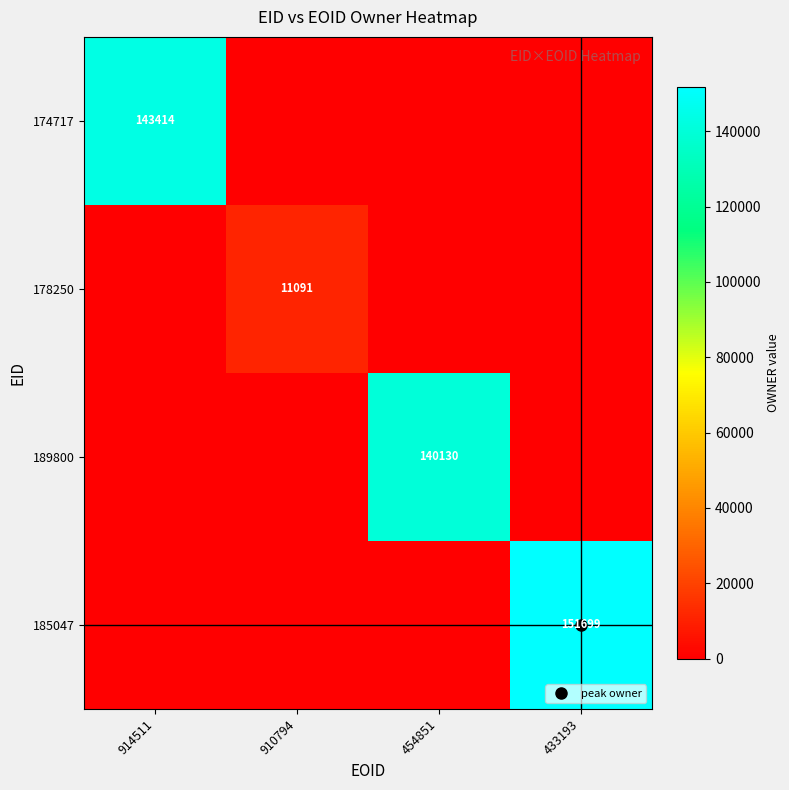

At how many categories does at least one series exceed 87244?

3